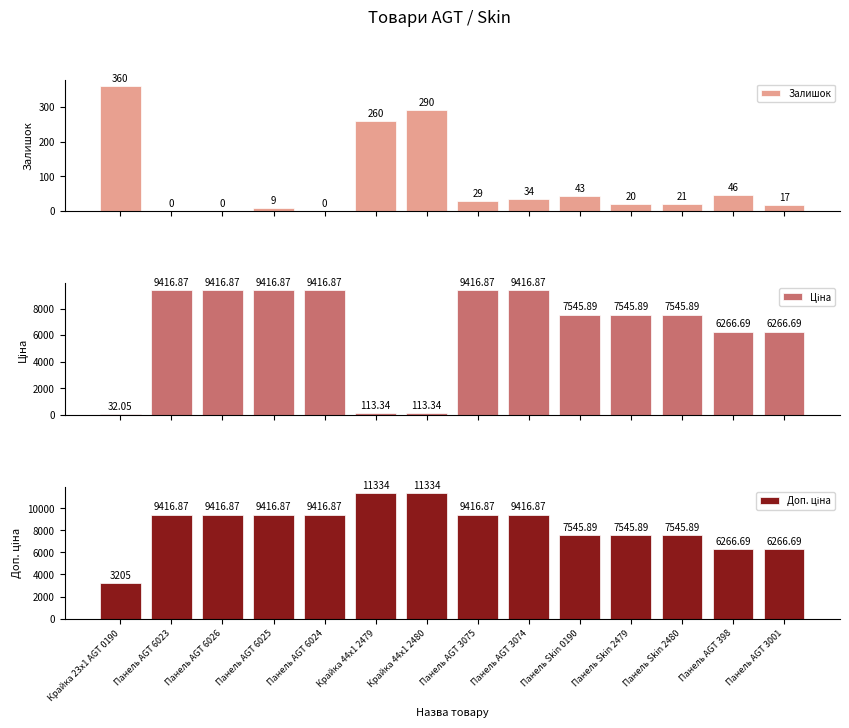

At Панель AGT 398, list the series in order from largest to smallest.

Ціна, Доп. ціна, Залишок